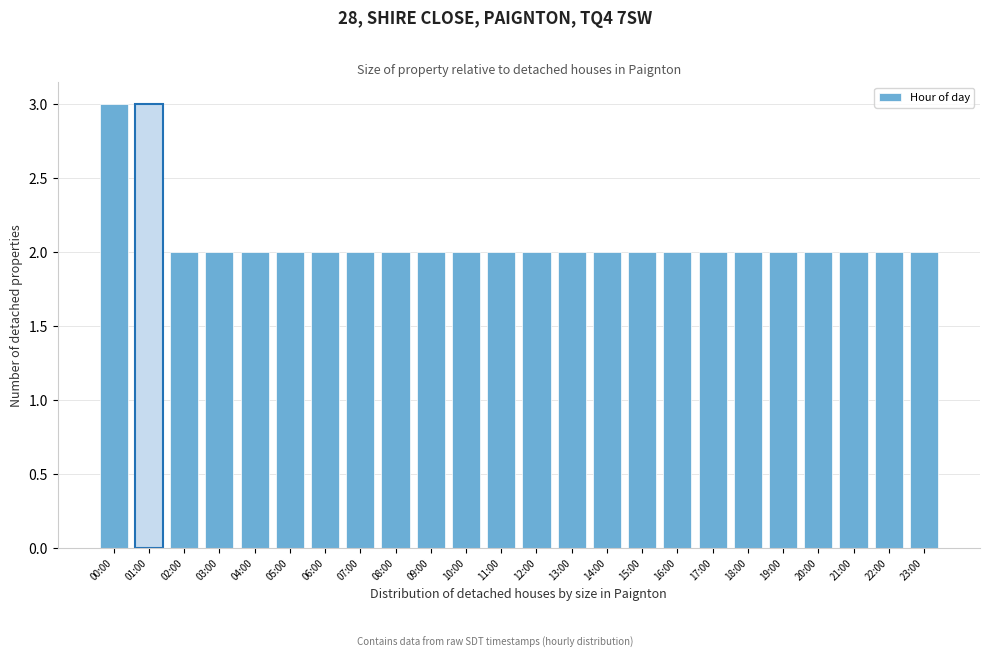

Reading left to right, extract all data points from this chart.

3	3	2	2	2	2	2	2	2	2	2	2	2	2	2	2	2	2	2	2	2	2	2	2